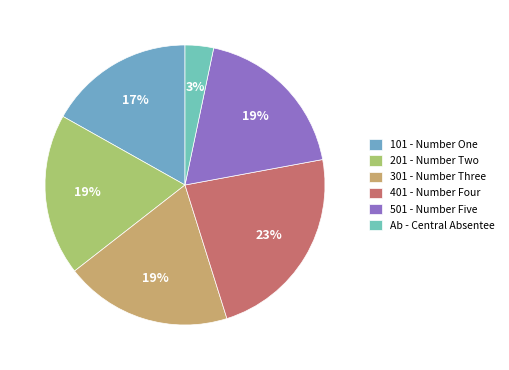

What is the largest slice in the pie chart?

401 - Number Four